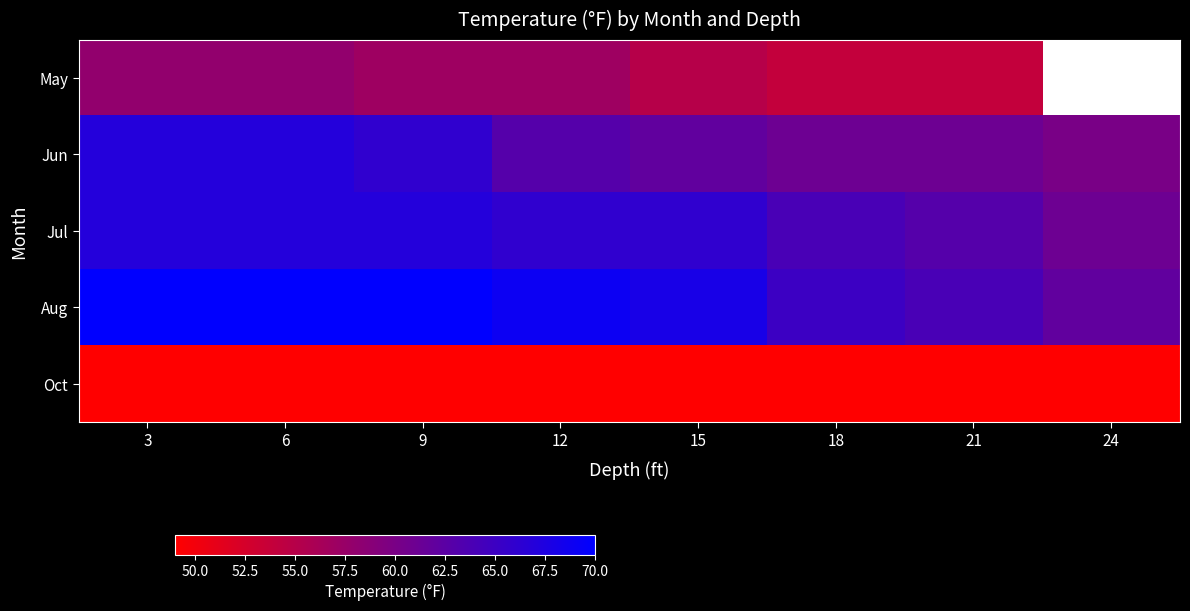

The value of Oct at 3 is 49.0. True or false?

True